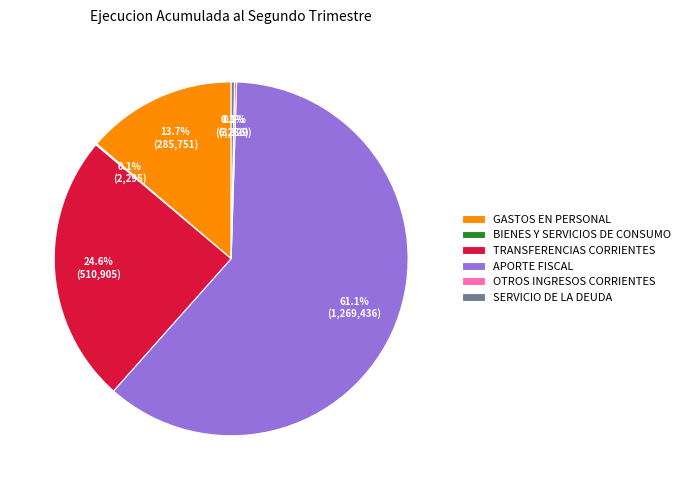

Is there a majority slice in this chart?

Yes